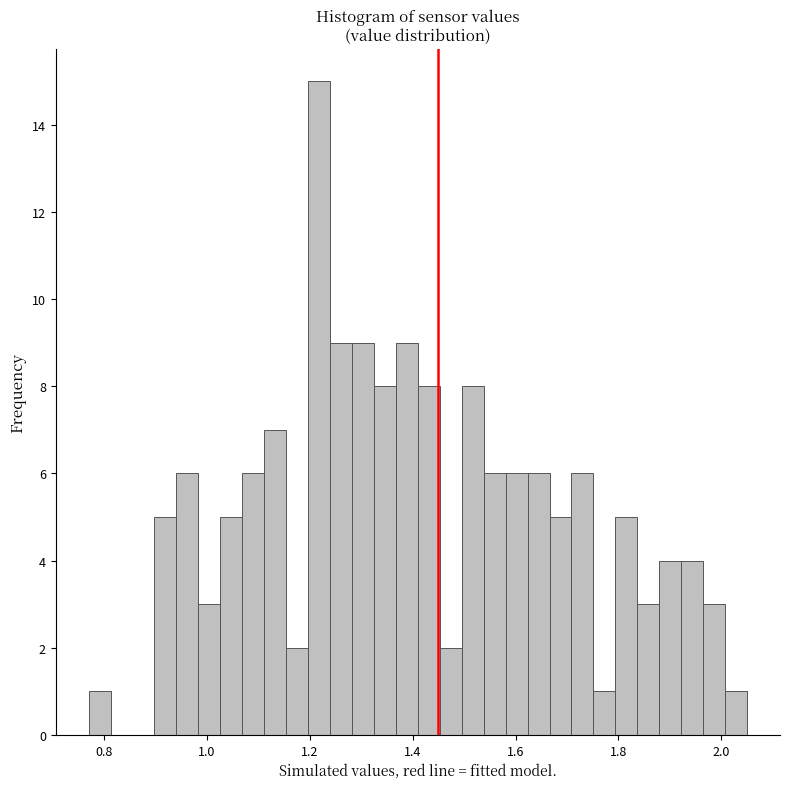

Around what value on the x-axis is the tallest bar? Give the approximate position of its centre, as read against the axis.

1.22